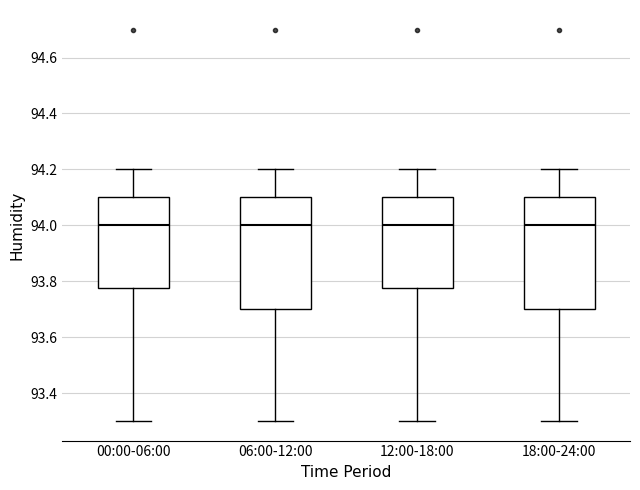

Where does the upper whisker of the box for 06:00-12:00 end on the y-axis? The values are not printed on the chart, so give them approximately, as read against the axis.

94.20